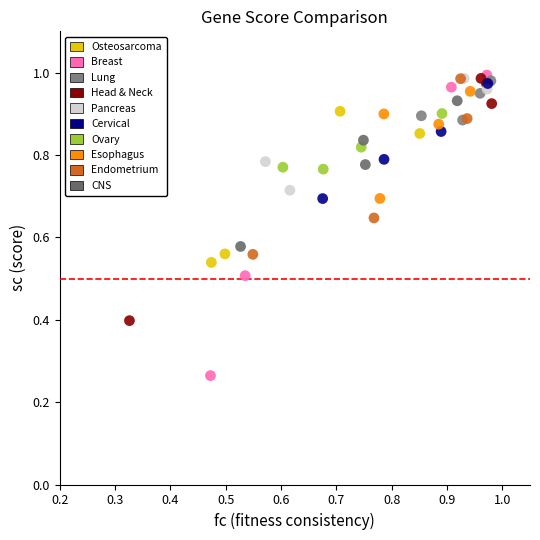

Which series reaches the minimum Y coordinate?

Breast